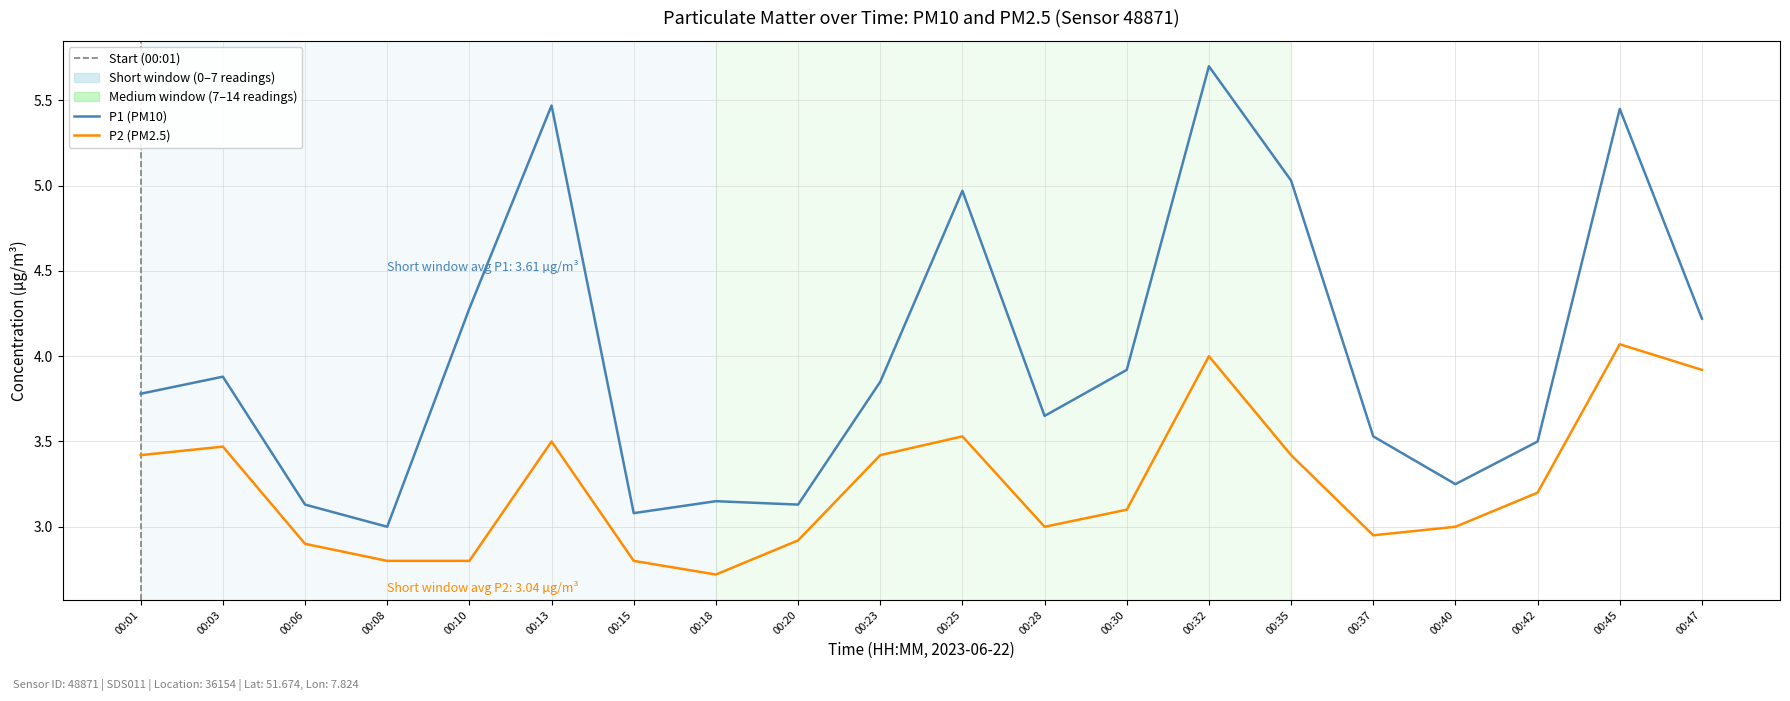

True or false: P1 (PM10) and P2 (PM2.5) cross at least once.

False